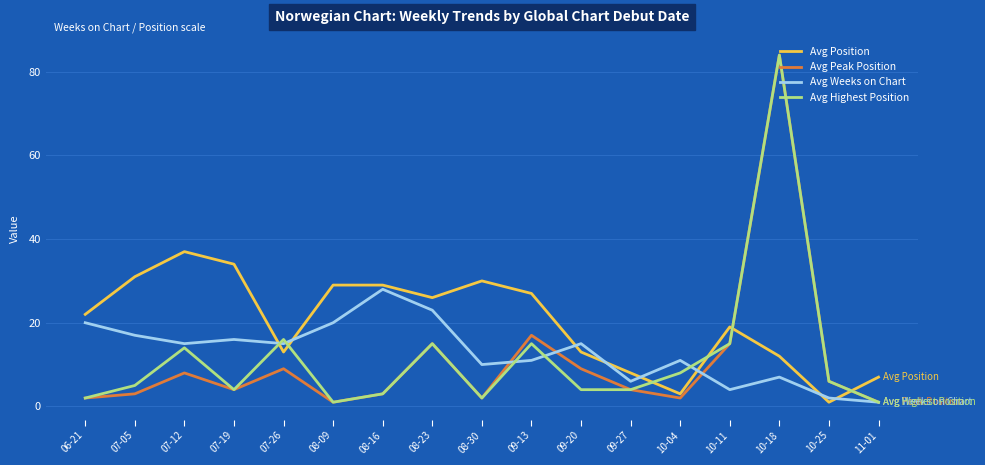

What is the average value of the Avg Peak Position series?

11